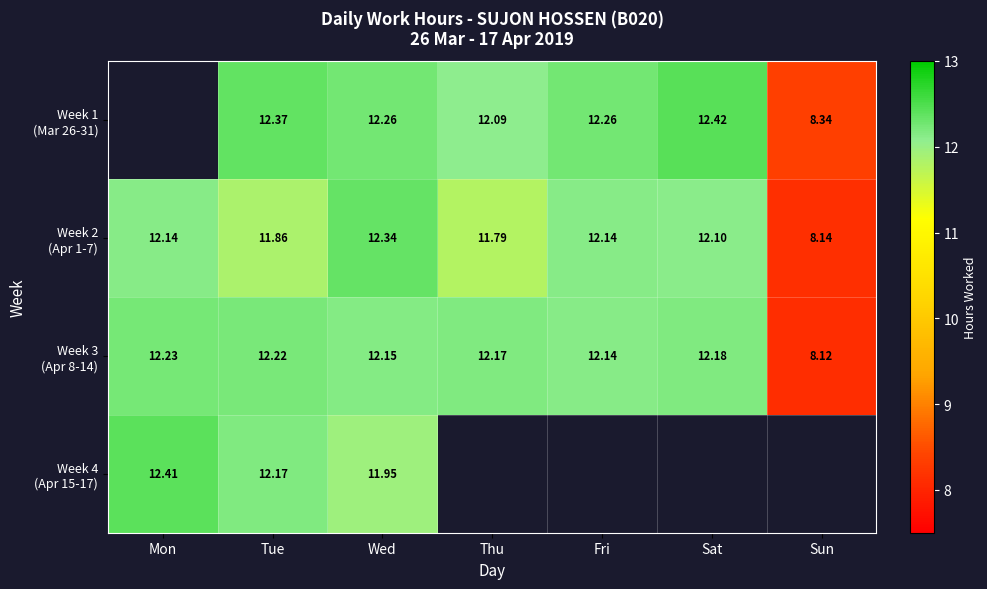

At Fri, list the series in order from smallest to largest.

Week 2 (Apr 1-7), Week 3 (Apr 8-14), Week 4 (Apr 15-17), Week 1 (Mar 26-31)